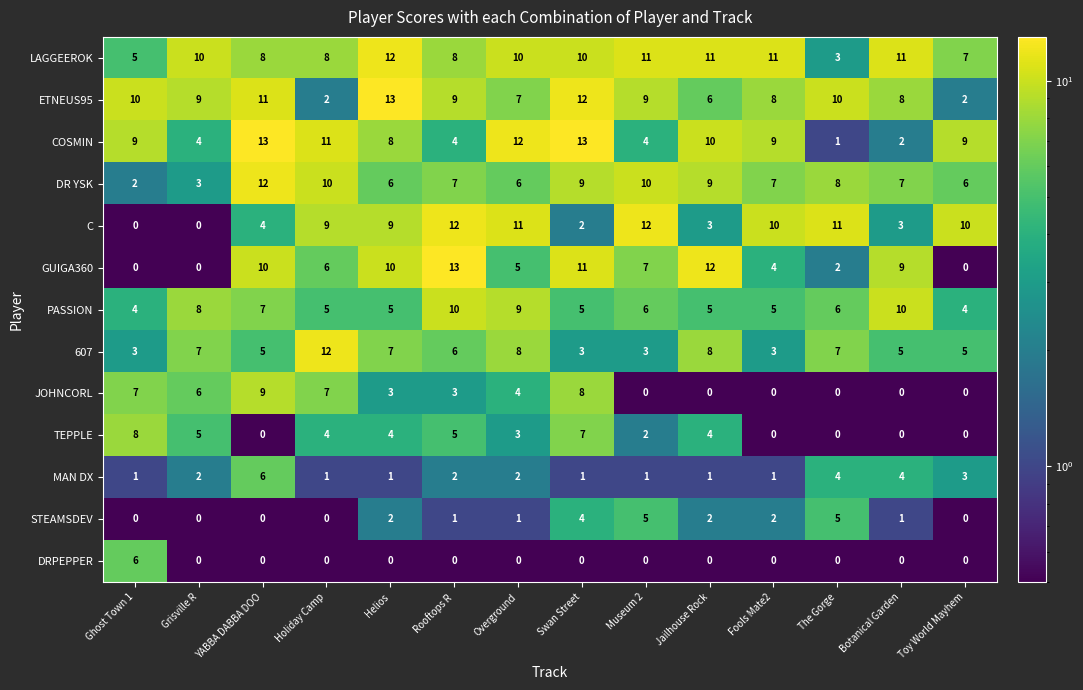

What is the sum of all DR YSK values?

102